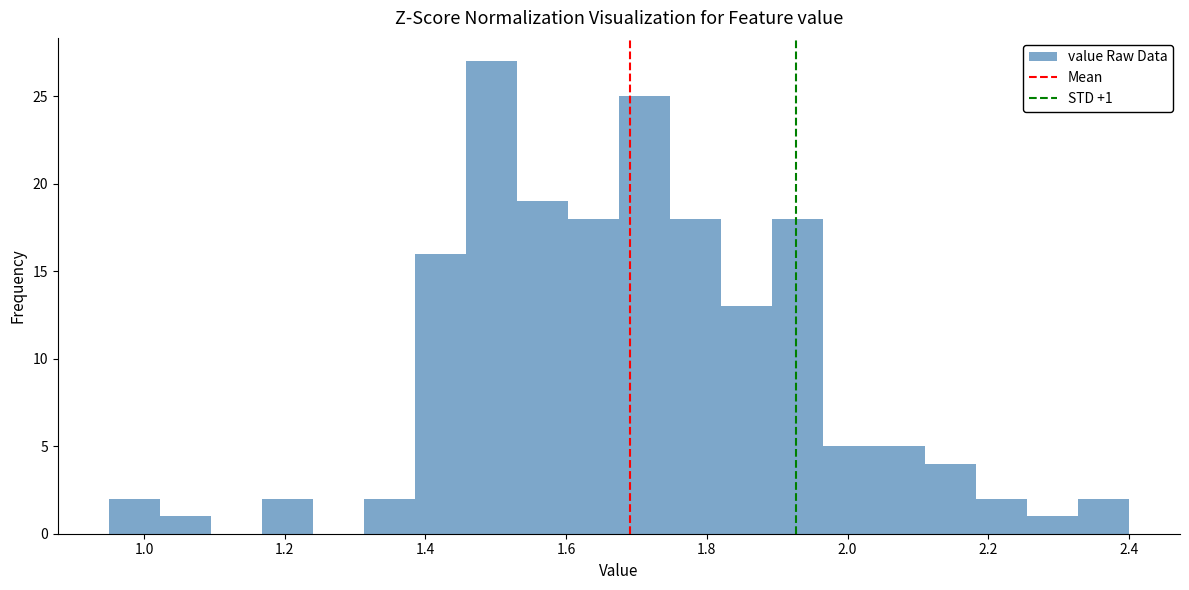

Around what value on the x-axis is the tallest bar? Give the approximate position of its centre, as read against the axis.

1.50